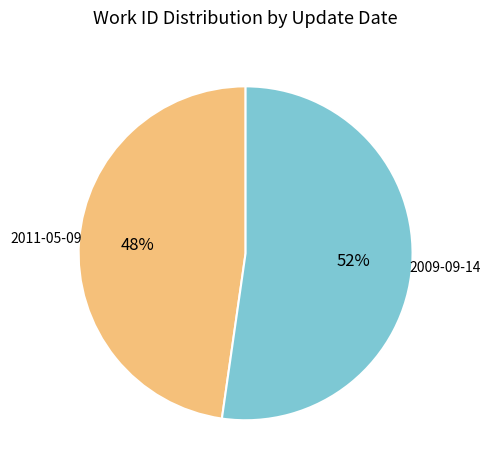

To the nearest percent, what portion does 2009-09-14 represent?

52%